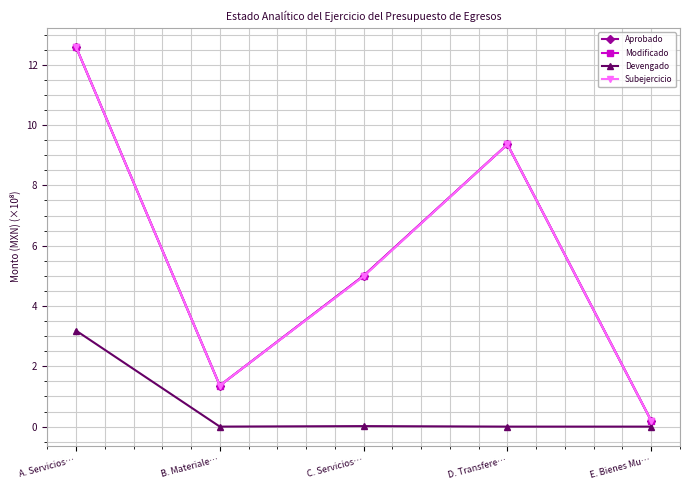

Does the chart display data point markers on the line(s)?

Yes